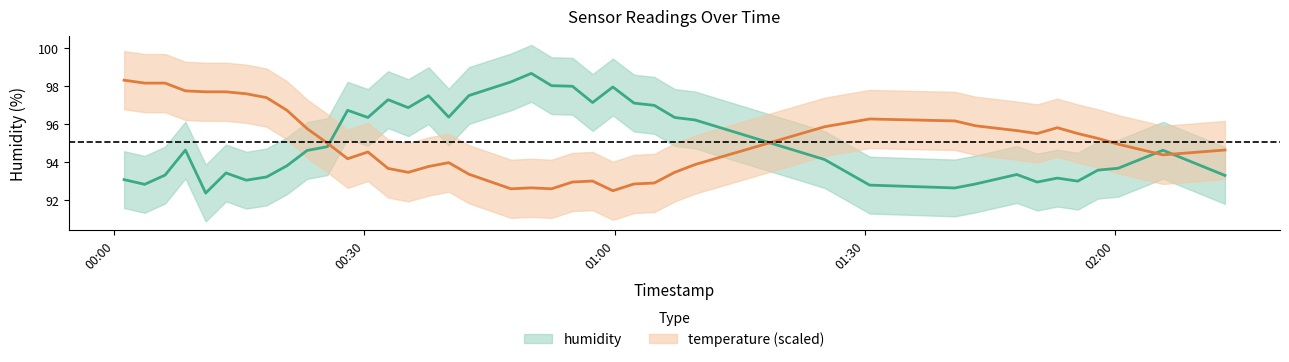

Is it true that humidity equals 93.4 at 2022-10-13T00:13:24?

True